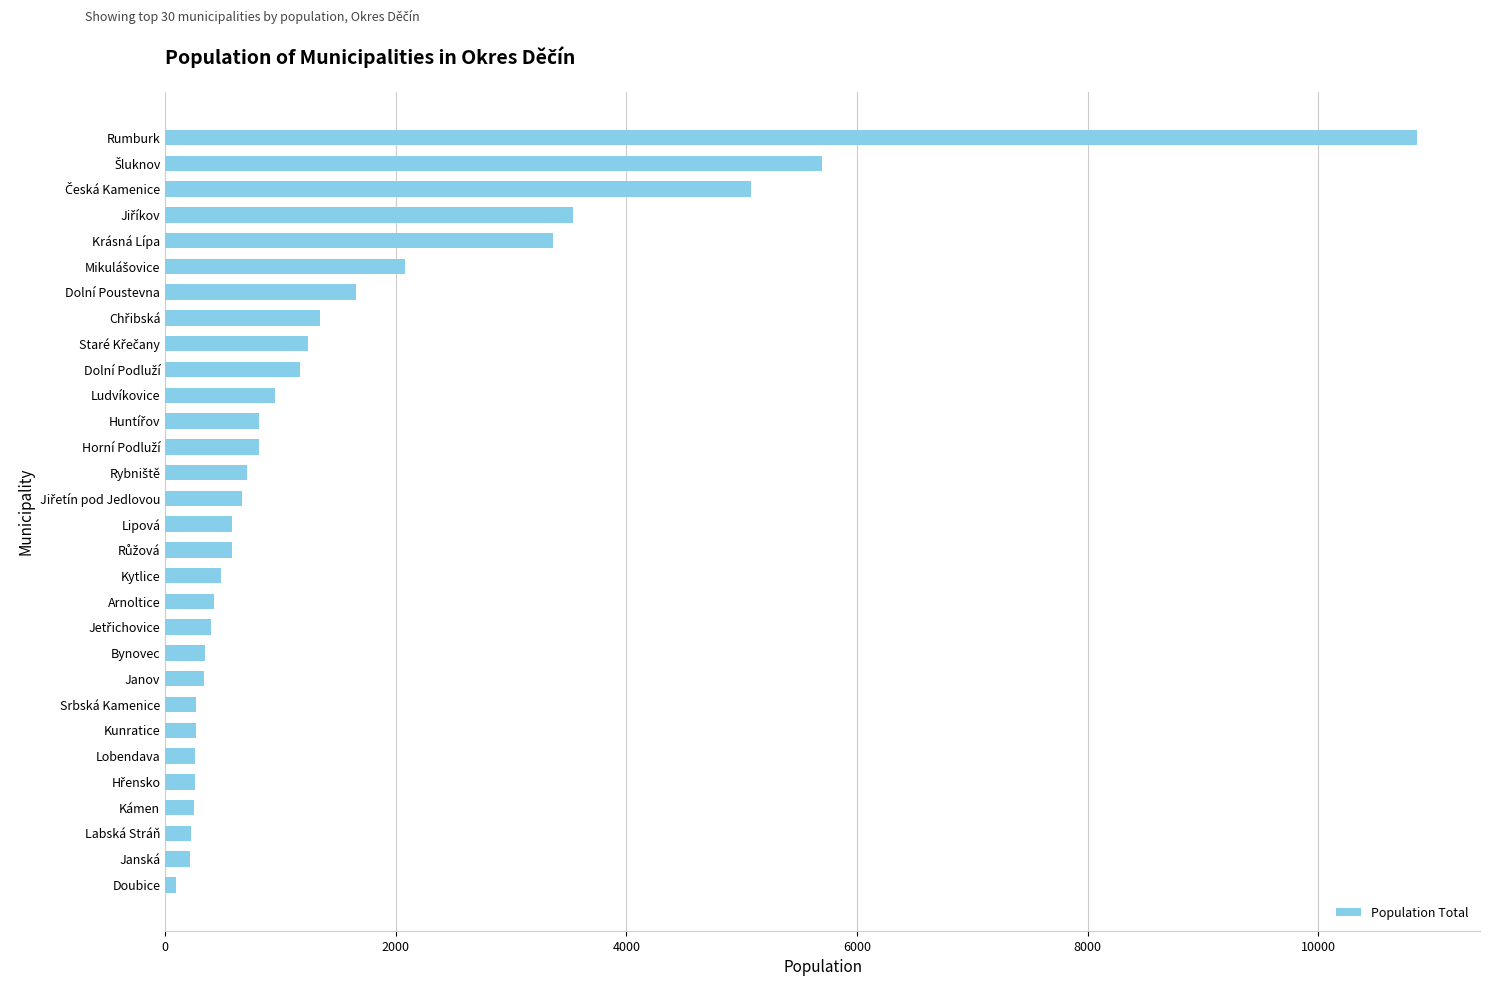

What is the average value?

1499